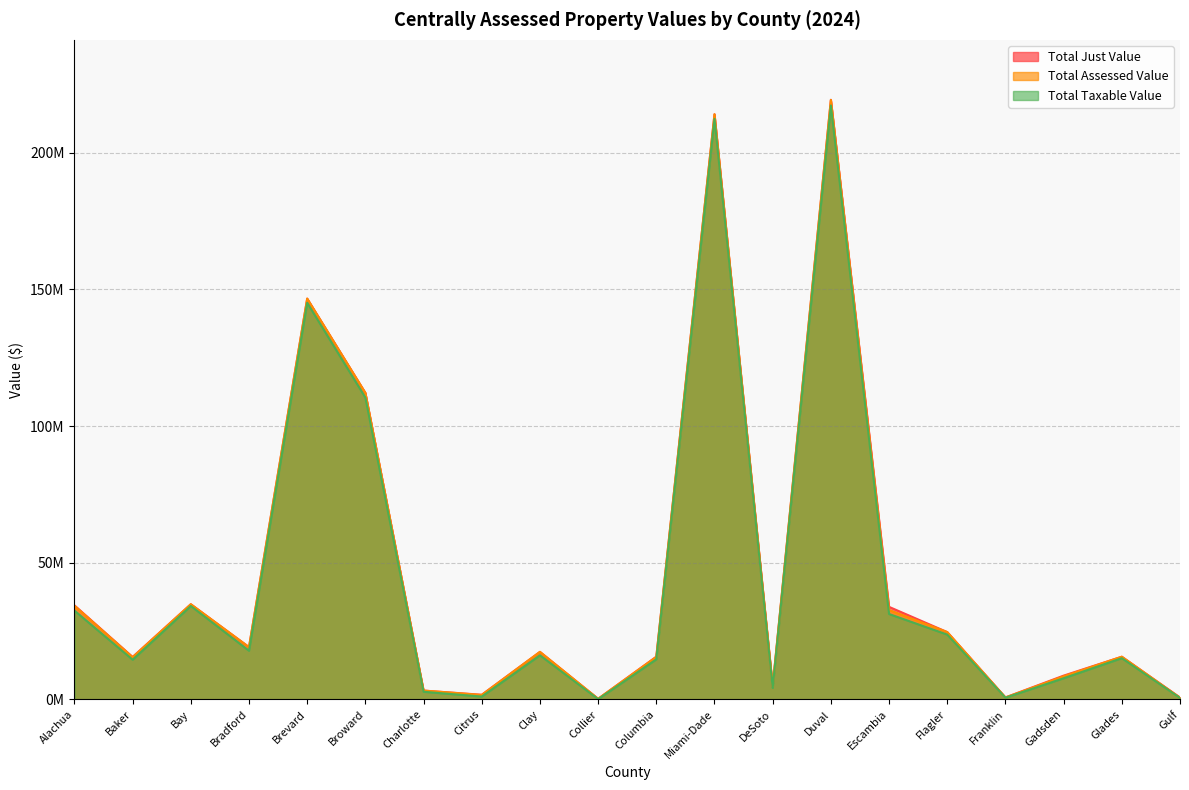

What position from the left is Citrus?

8